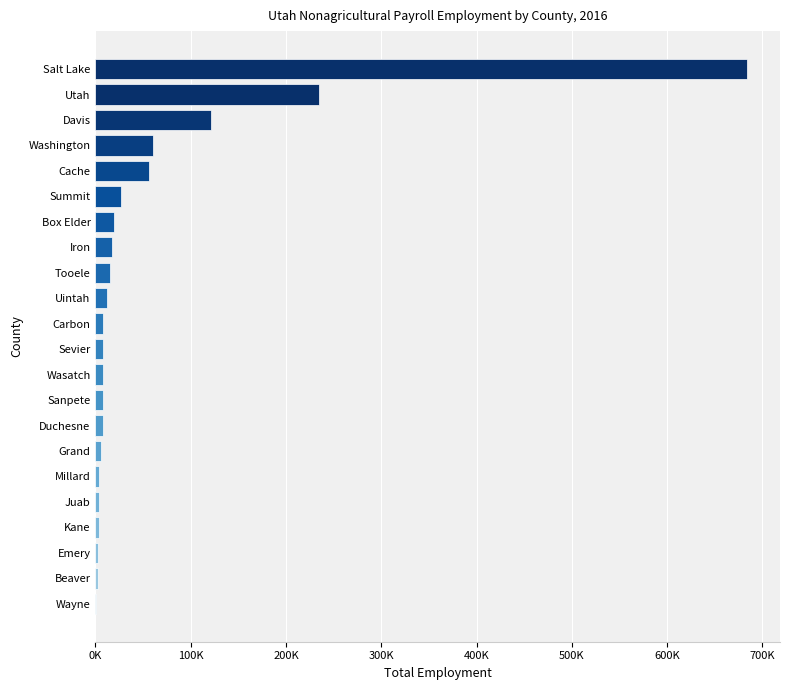

How many data points are less than 8392?

11